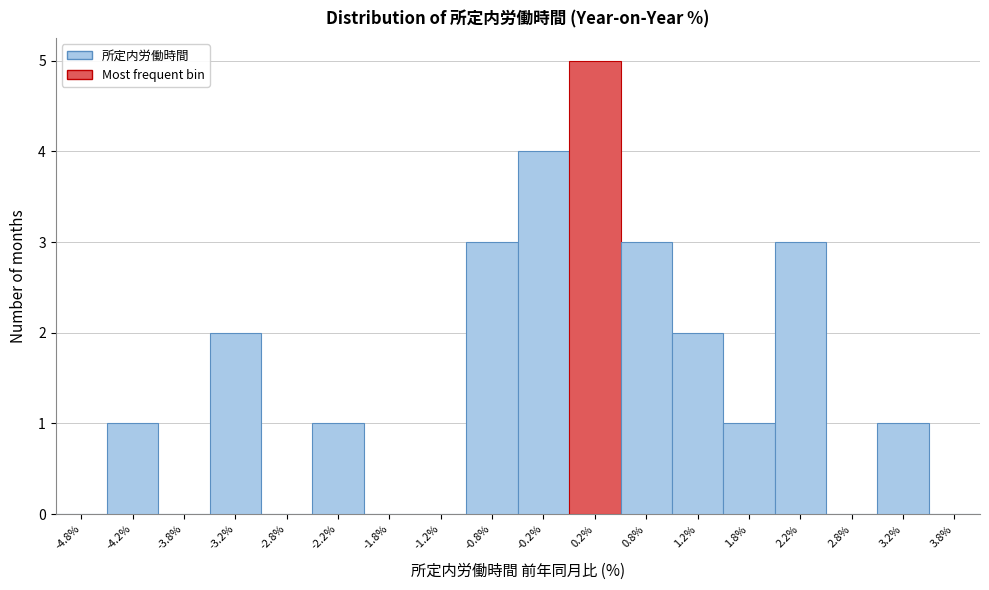

Reading left to right, transcribe this chart: for each bar, give the range it covers on the x-axis and its height. The values are not printed on the chart, so give them approximately, as read against the axis.

-5.0 to -4.5: 0
-4.5 to -4.0: 1
-4.0 to -3.5: 0
-3.5 to -3.0: 2
-3.0 to -2.5: 0
-2.5 to -2.0: 1
-2.0 to -1.5: 0
-1.5 to -1.0: 0
-1.0 to -0.5: 3
-0.5 to 0.0: 4
0.0 to 0.5: 5
0.5 to 1.0: 3
1.0 to 1.5: 2
1.5 to 2.0: 1
2.0 to 2.5: 3
2.5 to 3.0: 0
3.0 to 3.5: 1
3.5 to 4.0: 0